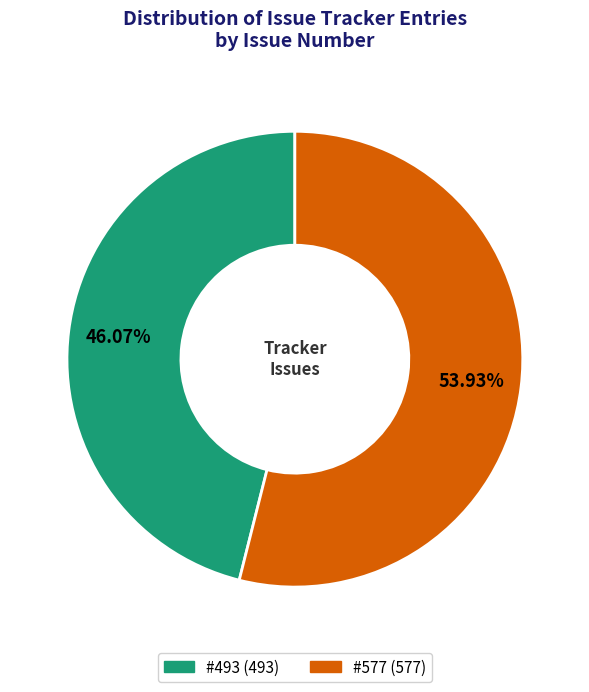

Approximately how many times larger is the value at #577 compared to #493?

1.2